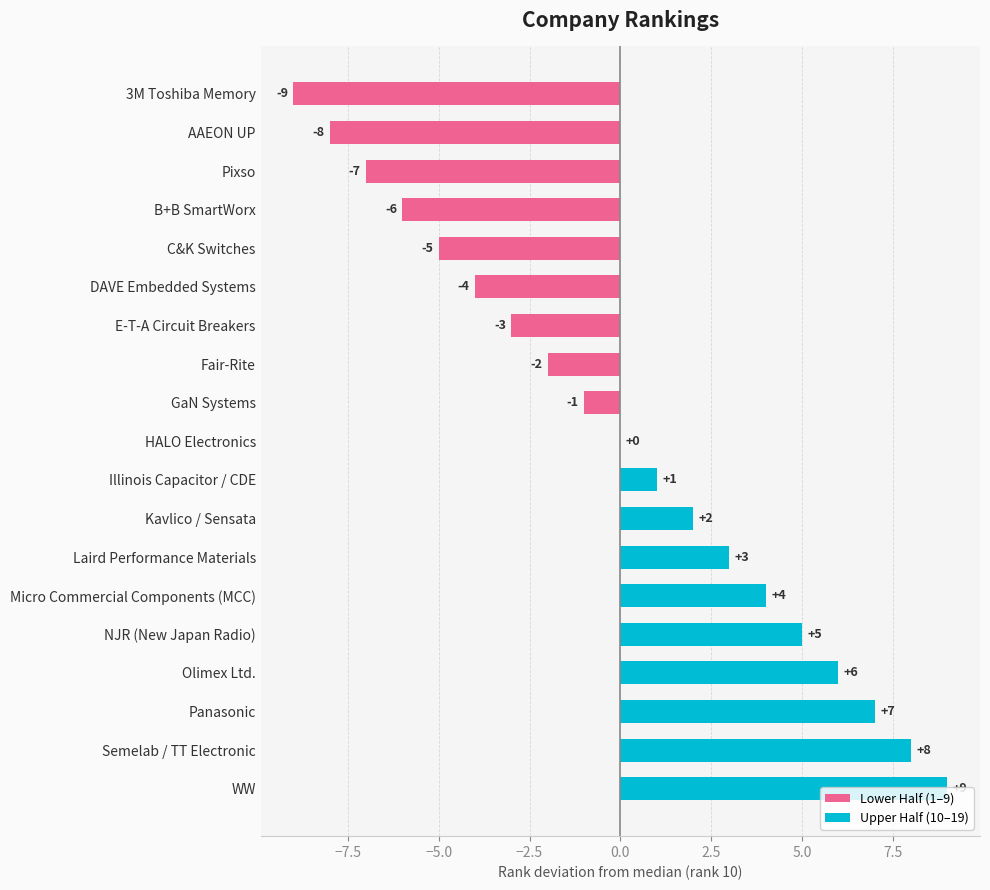

Rank the categories by value from lowest to highest.

3M Toshiba Memory, AAEON UP, Pixso, B+B SmartWorx, C&K Switches, DAVE Embedded Systems, E-T-A Circuit Breakers, Fair-Rite, GaN Systems, HALO Electronics, Illinois Capacitor / CDE, Kavlico / Sensata, Laird Performance Materials, Micro Commercial Components (MCC), NJR (New Japan Radio), Olimex Ltd., Panasonic, Semelab / TT Electronic, WW